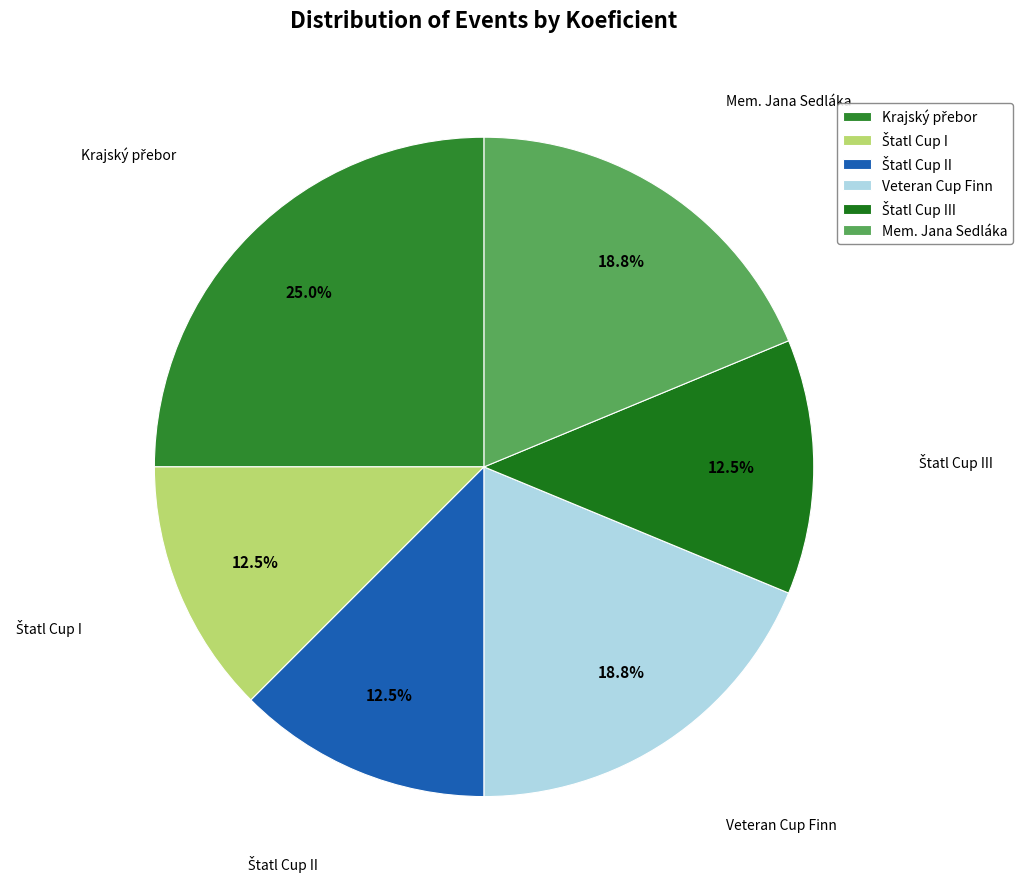

Is Veteran Cup Finn the majority of the pie?

No